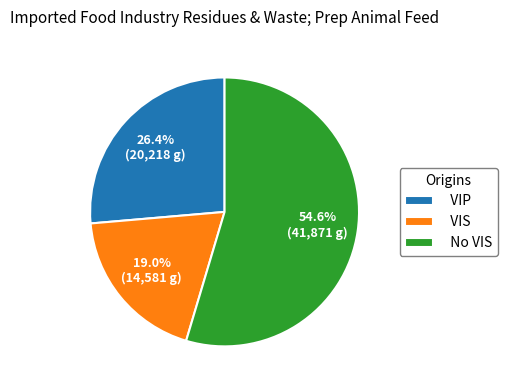

Which has a higher value, VIS or VIP?

VIP